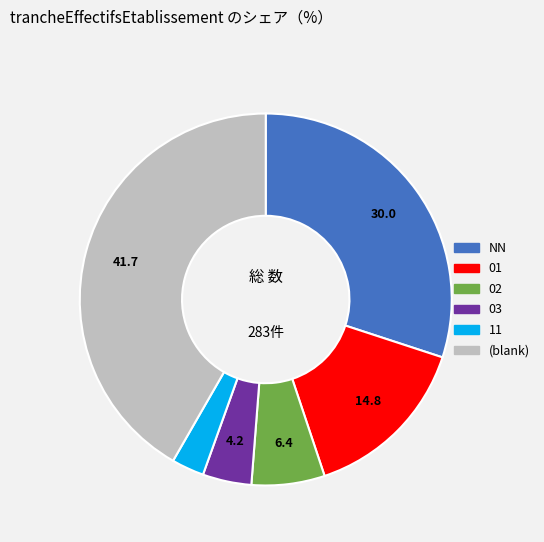

Is there a majority slice in this chart?

No